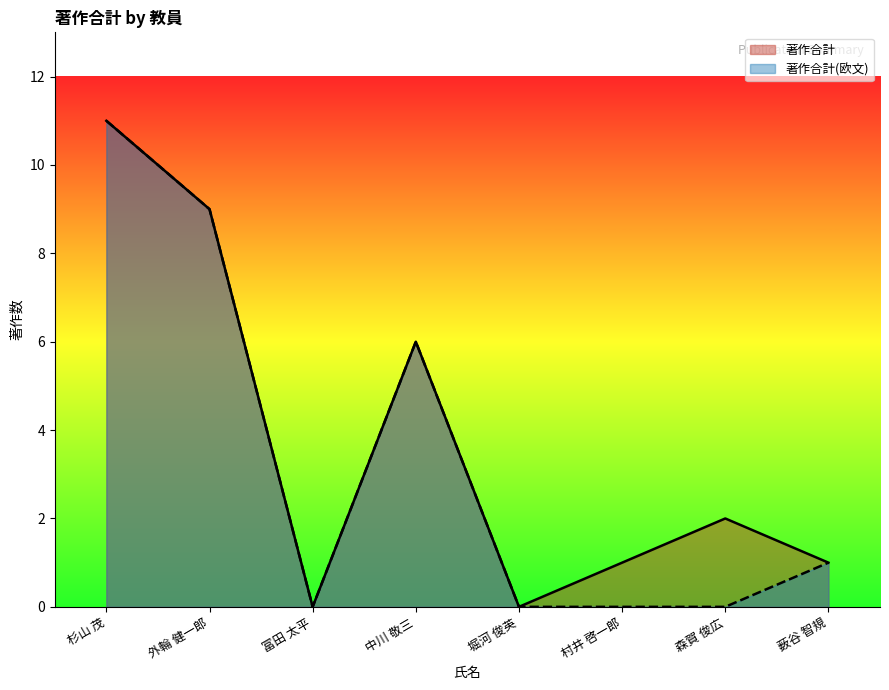

How many values in the 著作合計 series exceed 2?

3